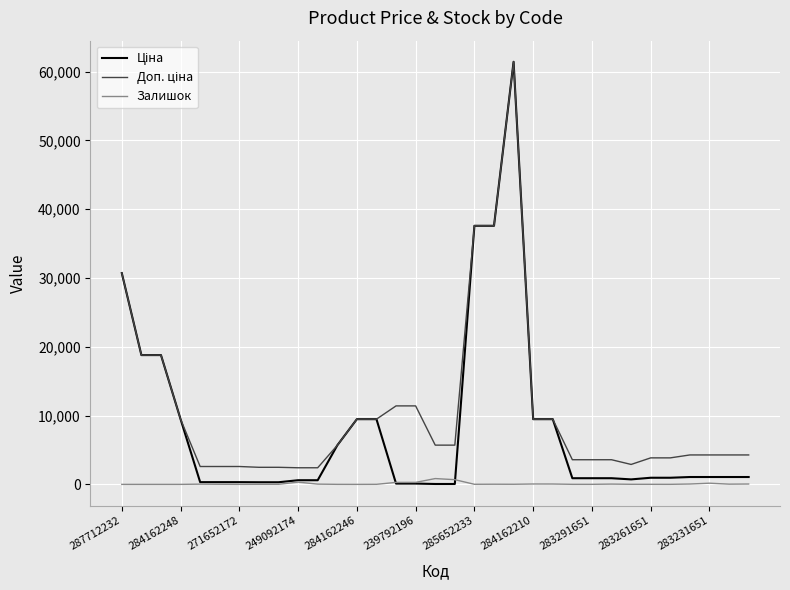

In Доп. ціна, how many points are higher than both neighbors (excluding endpoints)?

1